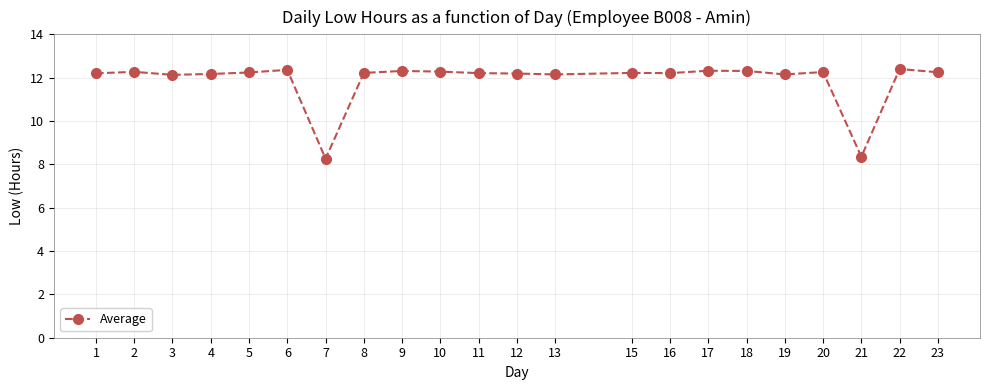

Is this an area chart (filled region under the line)?

No